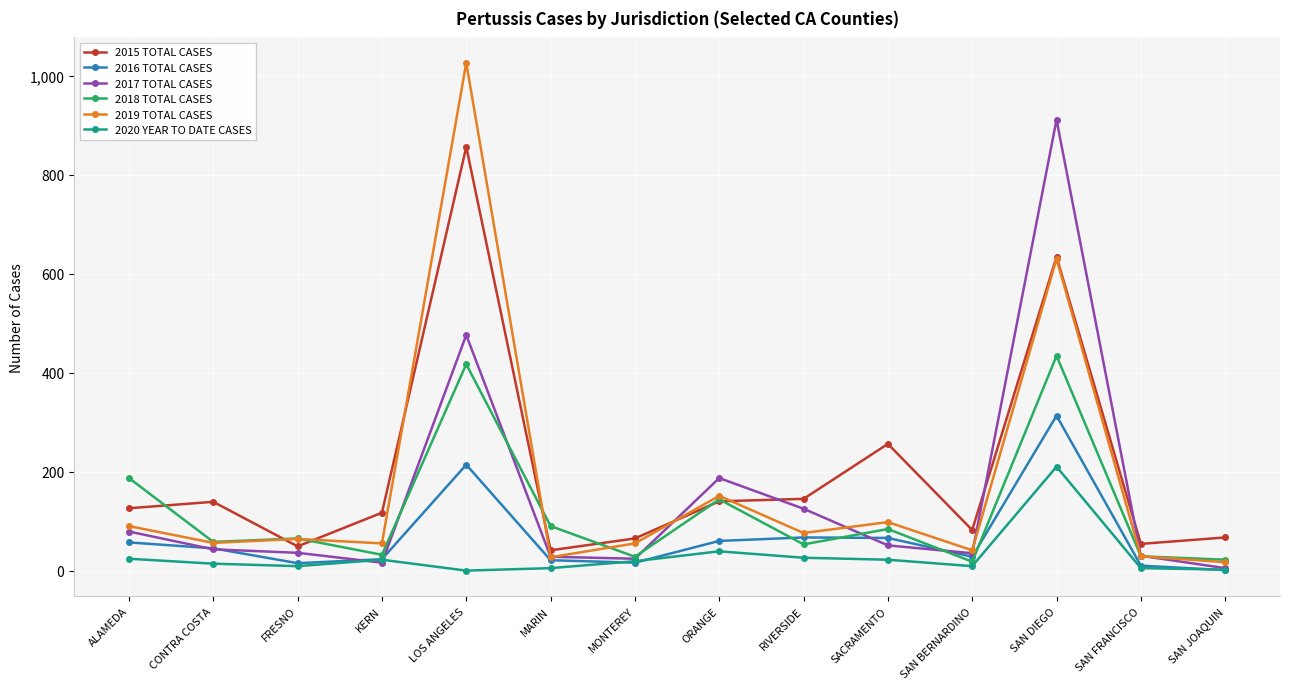

Rank the series at ALAMEDA from lowest to highest value.

2020 YEAR TO DATE CASES, 2016 TOTAL CASES, 2017 TOTAL CASES, 2019 TOTAL CASES, 2015 TOTAL CASES, 2018 TOTAL CASES